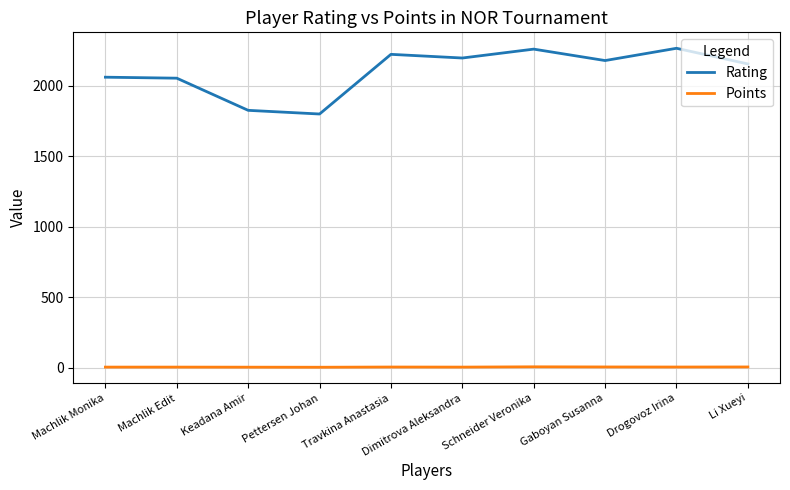

Which series has the widest spread of values?

Rating